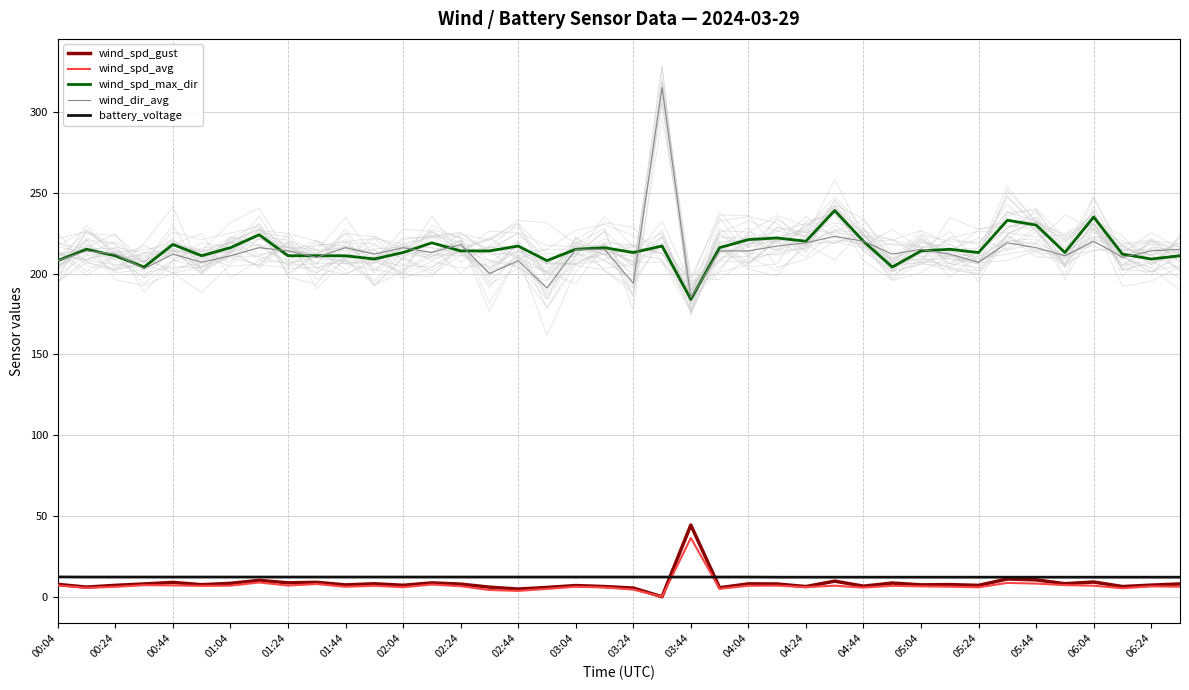

True or false: wind_spd_gust has a value of 0.0 at 21.

True